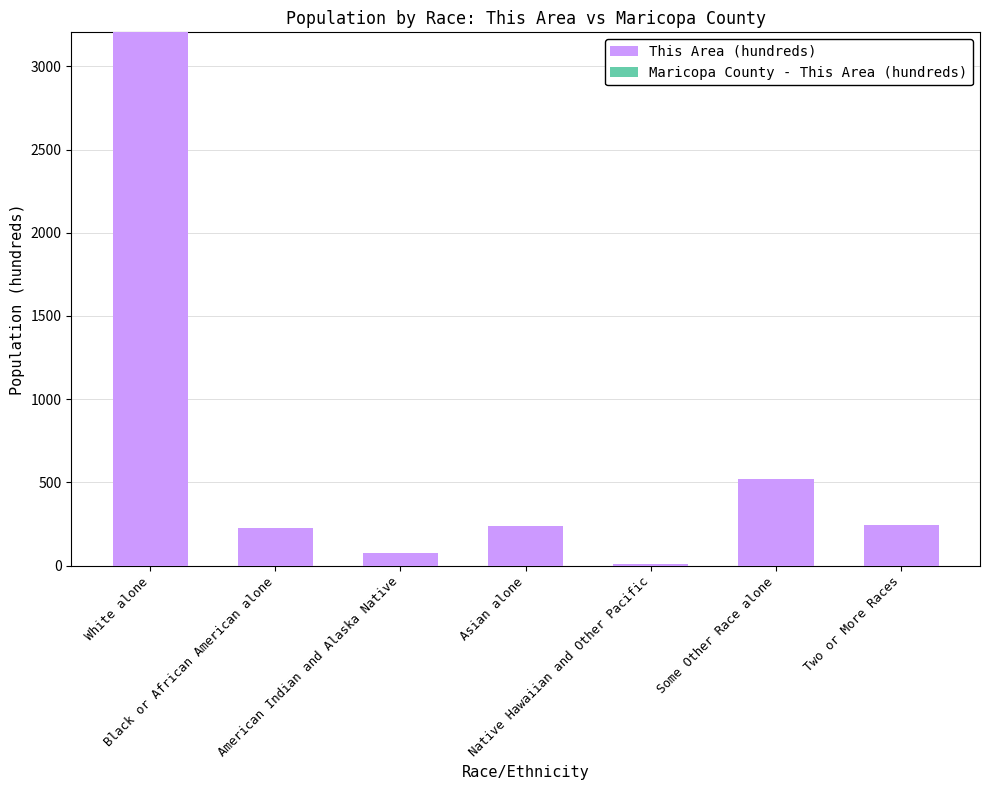

Reading left to right, transcribe all the data shown in this chart.

This Area (hundreds): 4555	227	74	239	10	518	241
Maricopa County - This Area (hundreds): 0	0	4	0	0	0	0